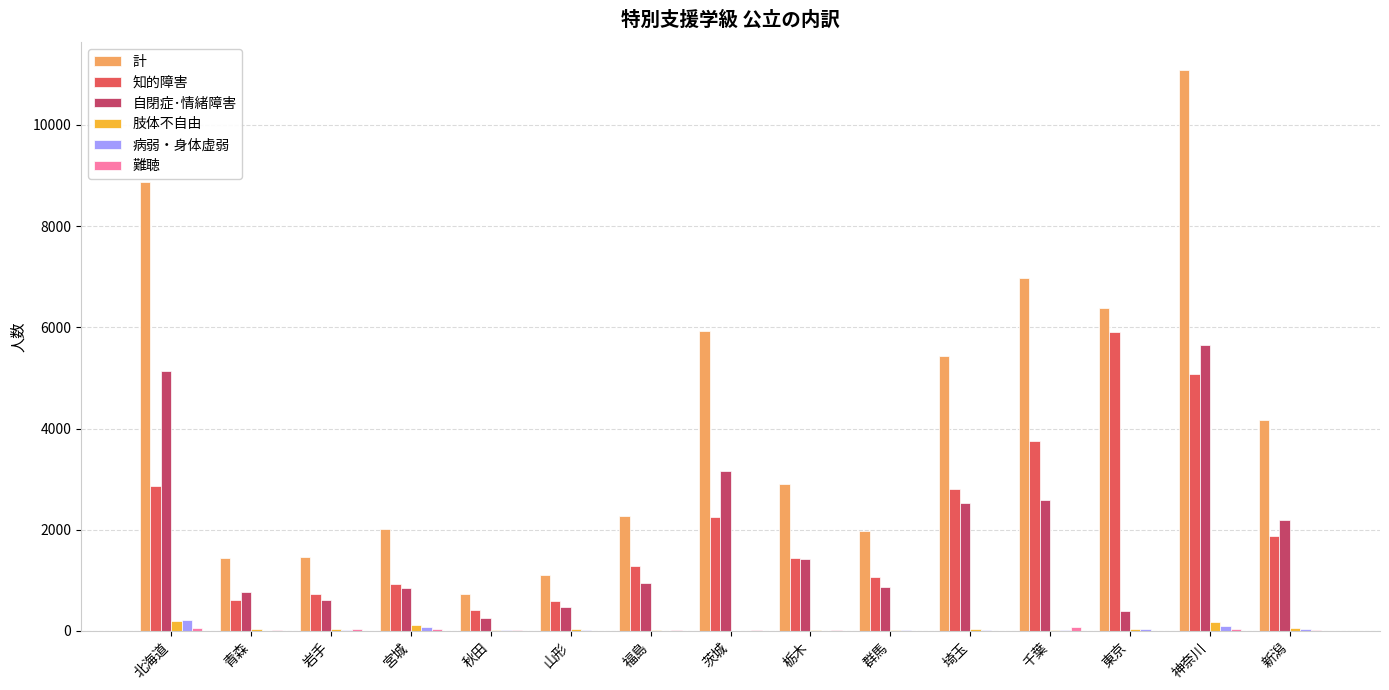

What is the maximum value shown in the chart?

11085